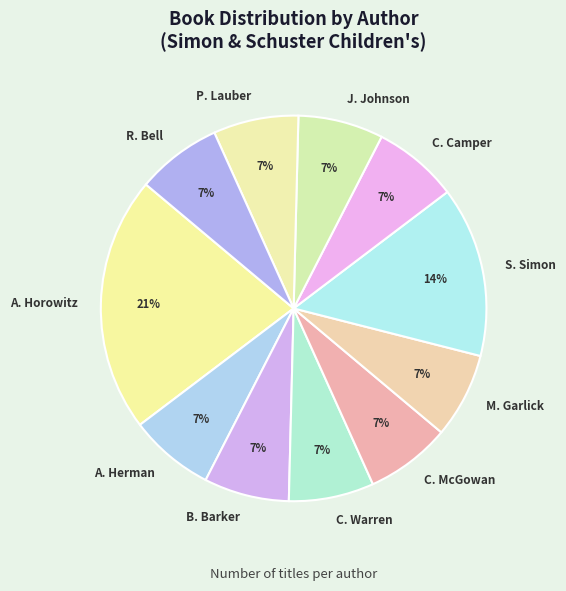

What percentage is the M. Garlick slice, to the nearest percent?

7%